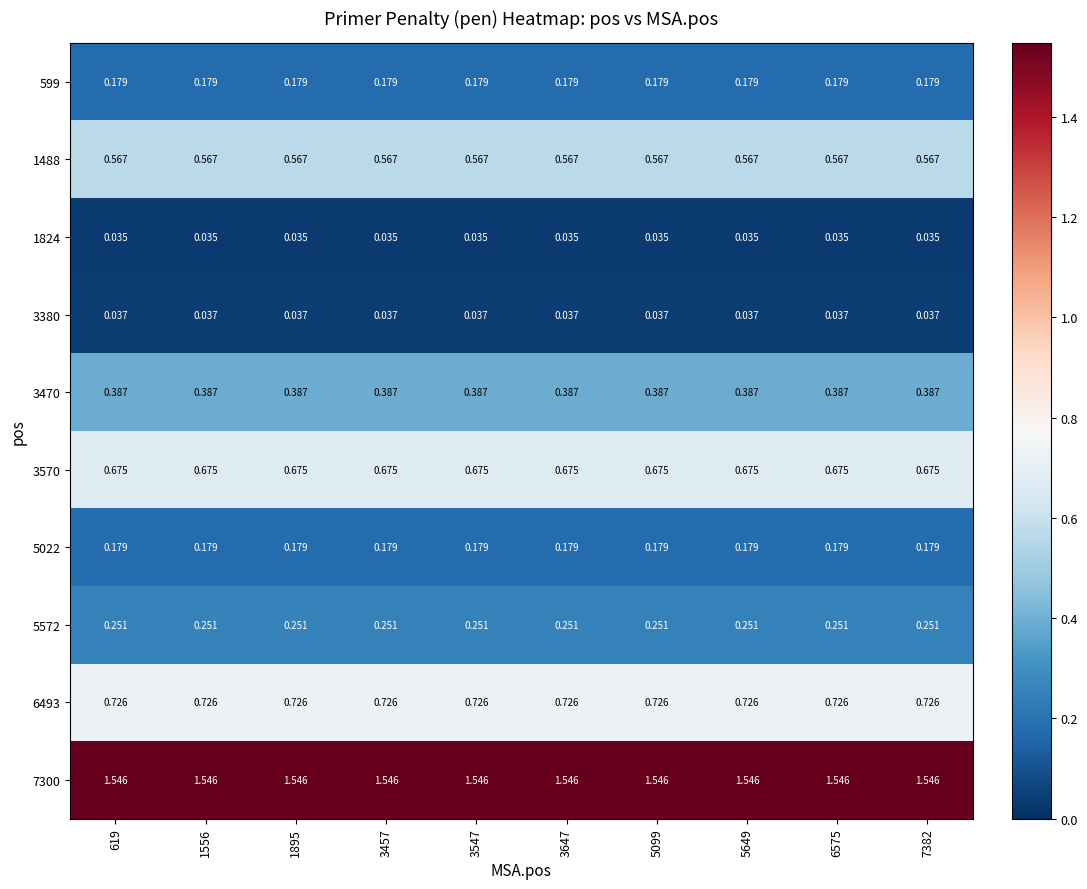

Is the value of 5022 at 5099 greater than the value of 5572 at 5099?

No